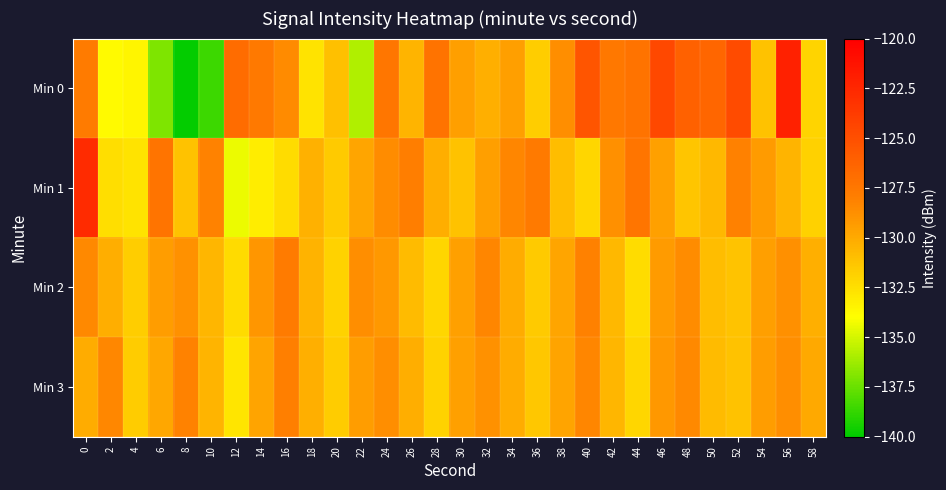

Which series has the largest total across all categories?

Min 0